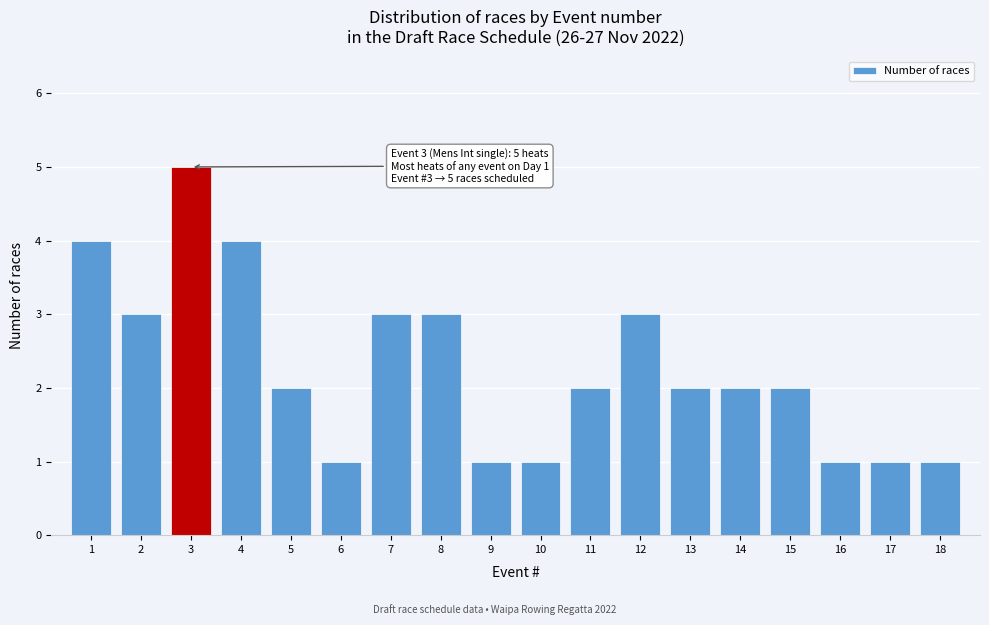

Reading right to left, extract all data points from this chart.

1	1	1	2	2	2	3	2	1	1	3	3	1	2	4	5	3	4